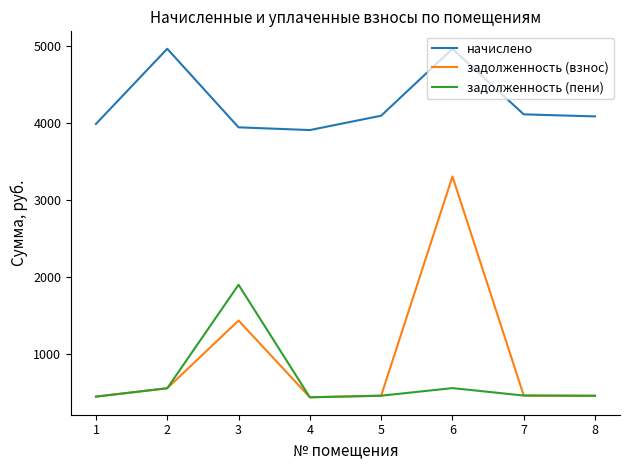

At which category is the sum across all series the highest?

6